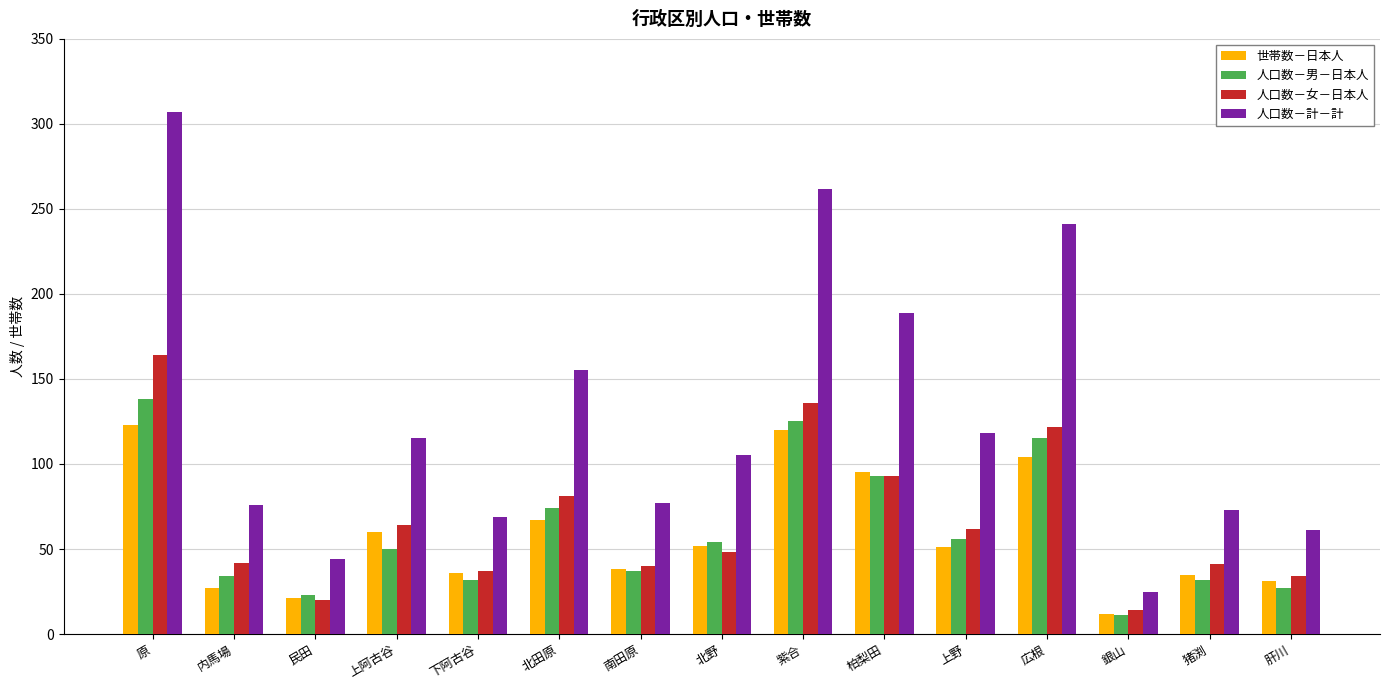

At which category is the sum across all series the highest?

原